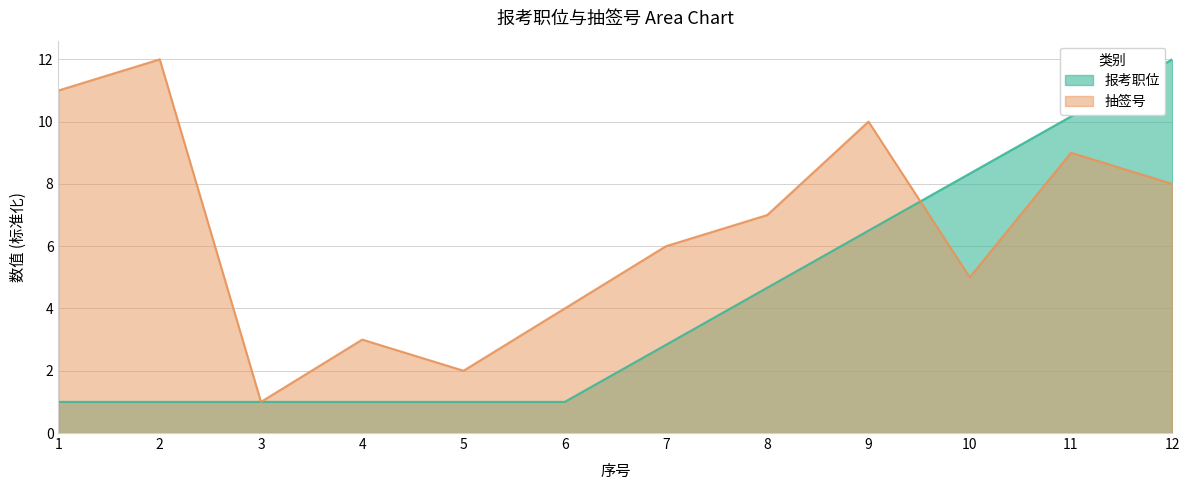

At how many categories does at least one series exceed 5?

8